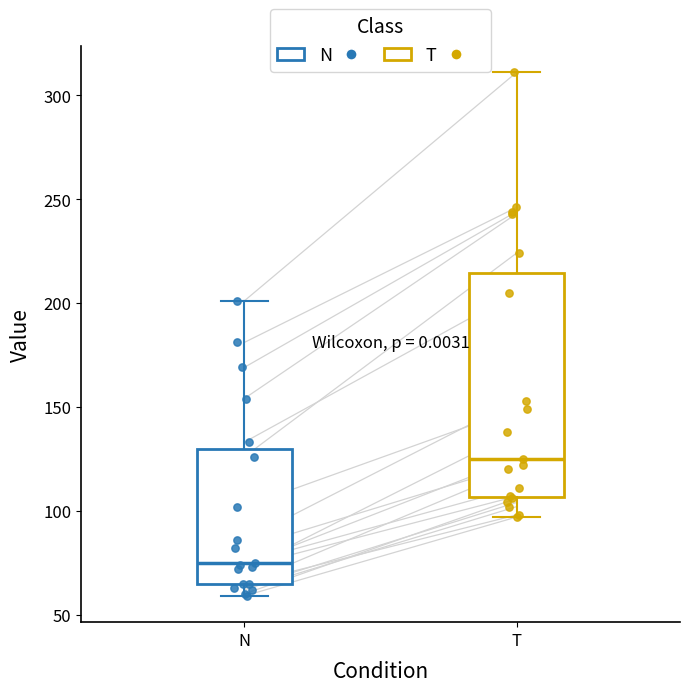

Where is the lower edge of the box for T on the y-axis? The values are not printed on the chart, so give them approximately, as read against the axis.

105